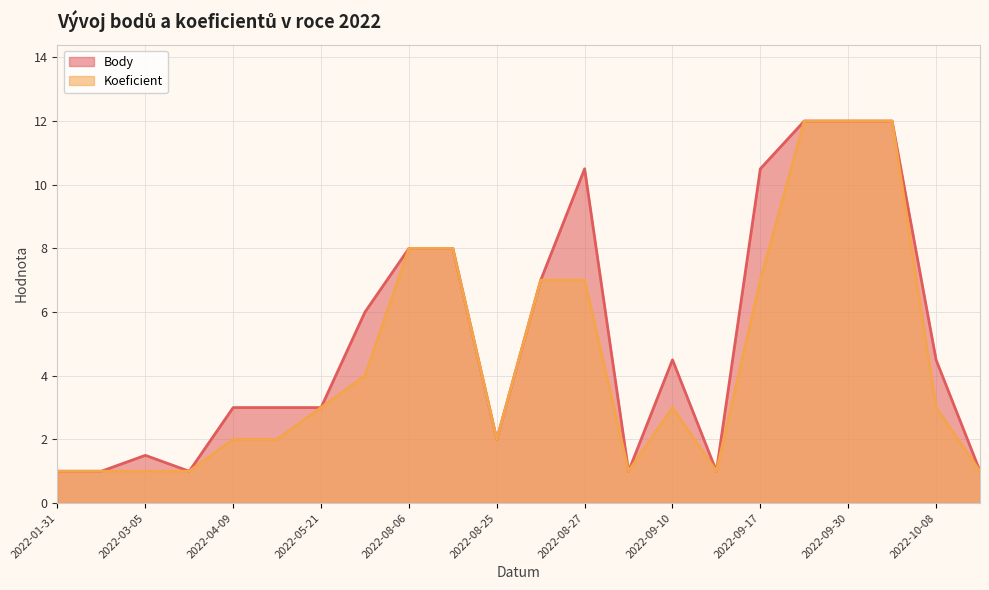

Which series has the largest range (max minus min)?

Body